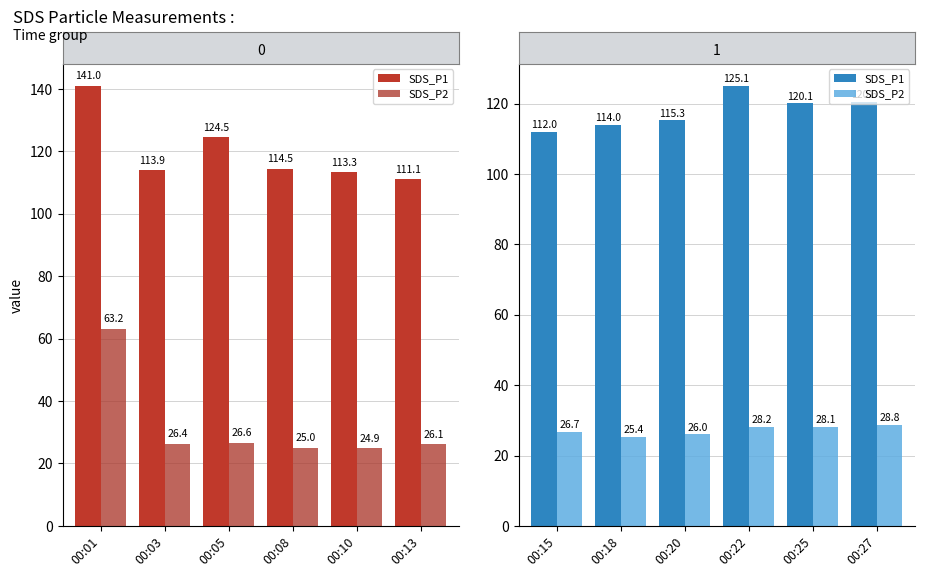

What is the value of the SDS_P1 bar at the 3rd from the left?

115.3